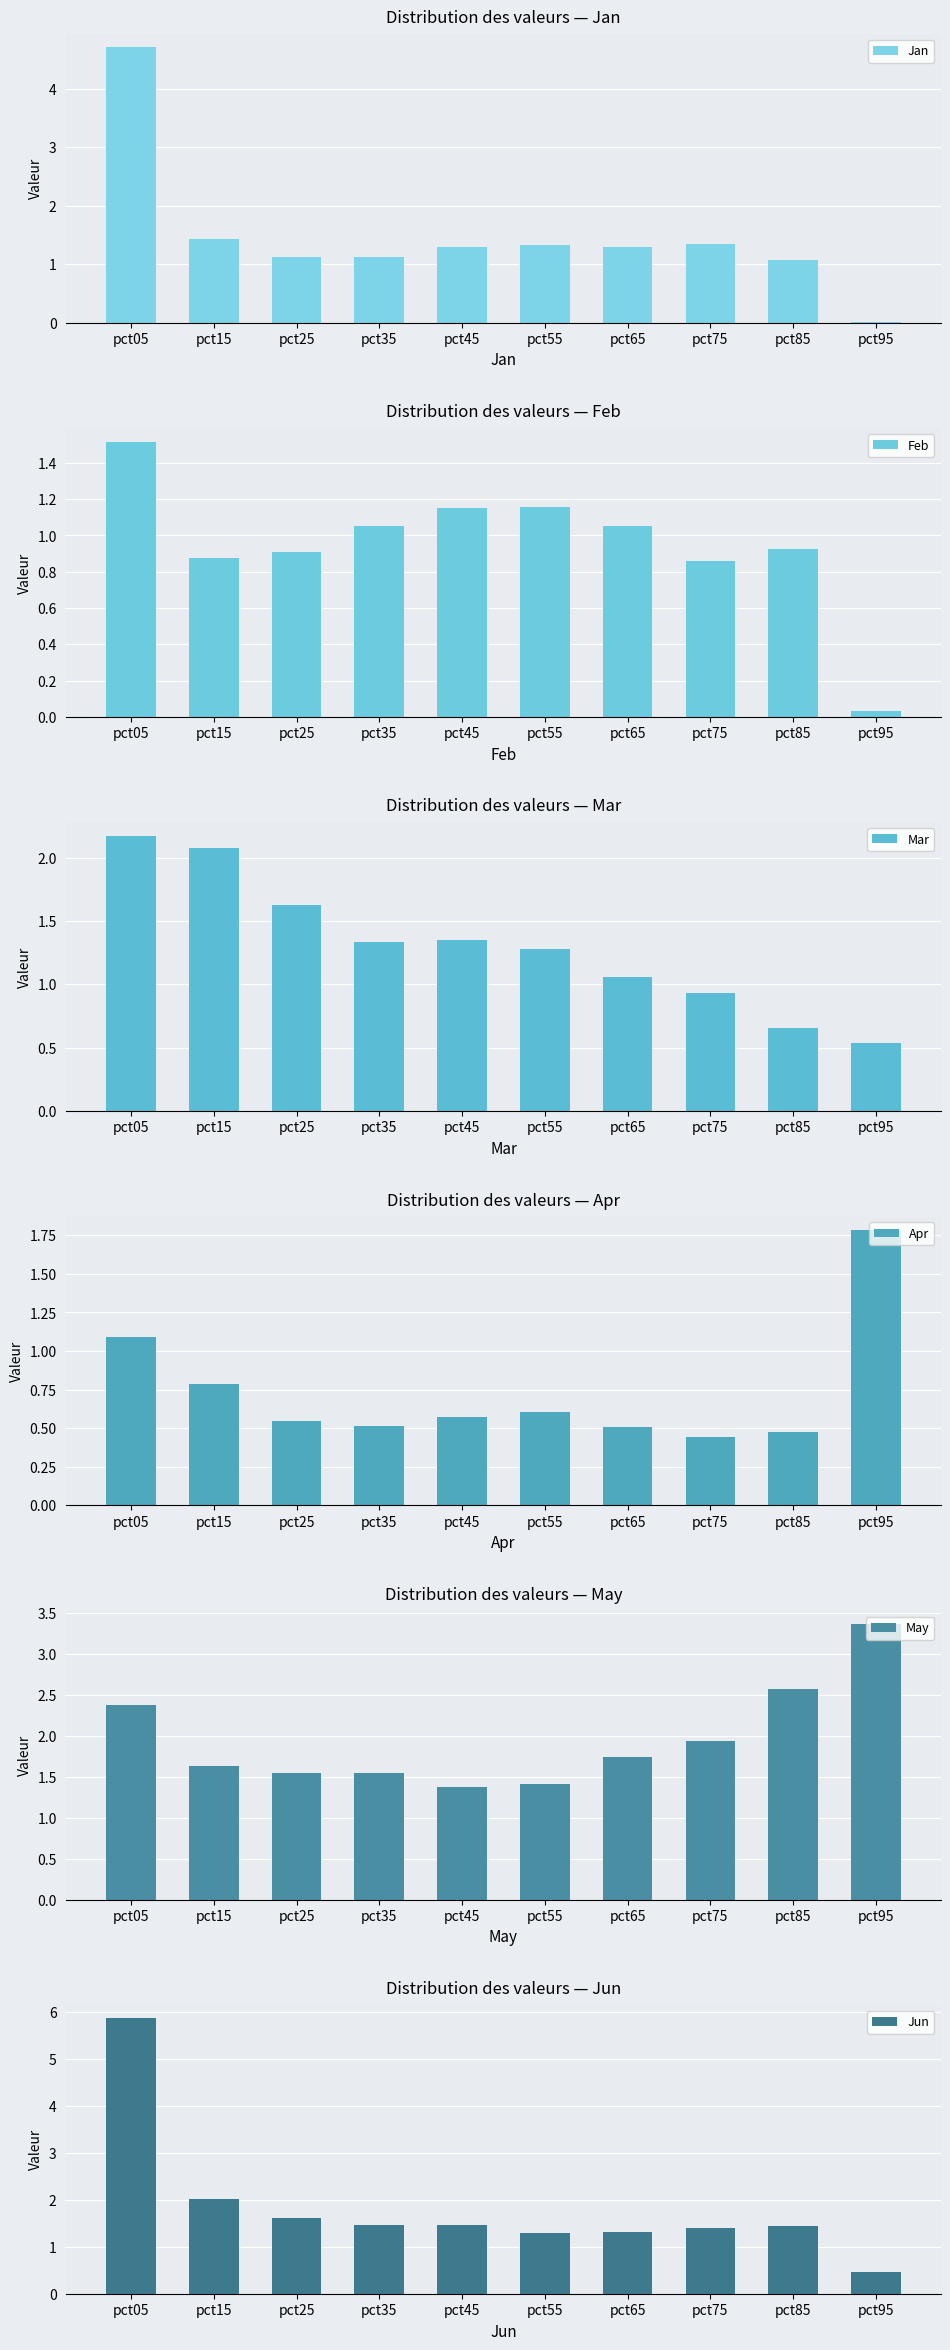

True or false: Jan has a value of 0.0 at pct95.

True